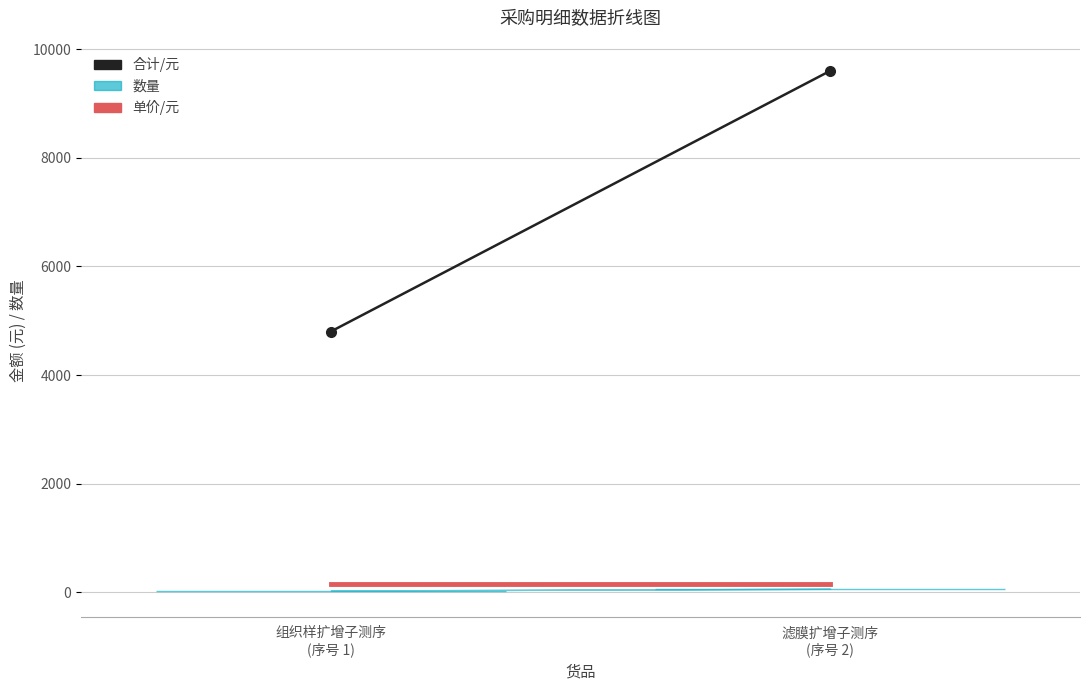

What is the sum of the 单价/元 values at 组织样扩增子测序
(序号 1) and 滤膜扩增子测序
(序号 2)?

300